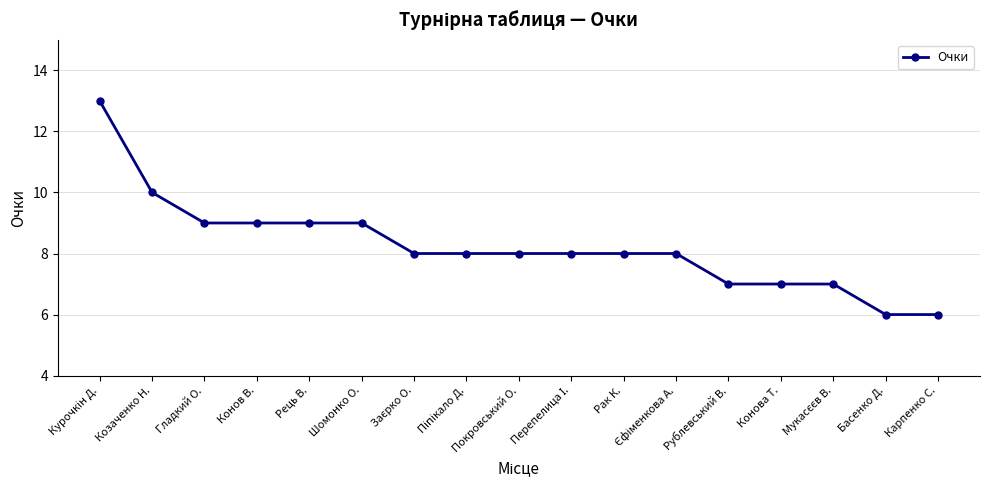

The value at Рець В. is 9. True or false?

True